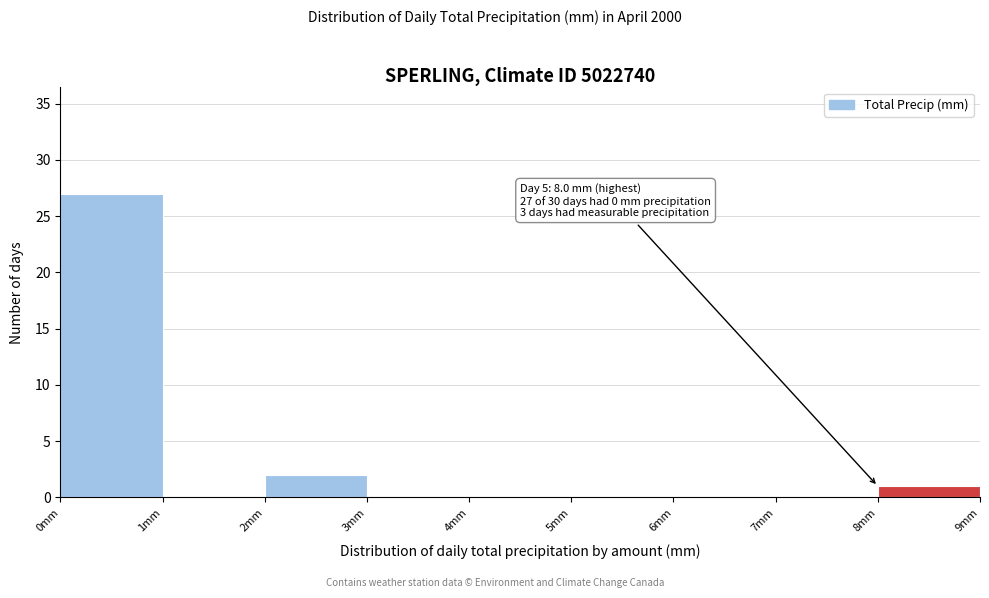

Over which range of the x-axis is the bar tallest?

0 to 1